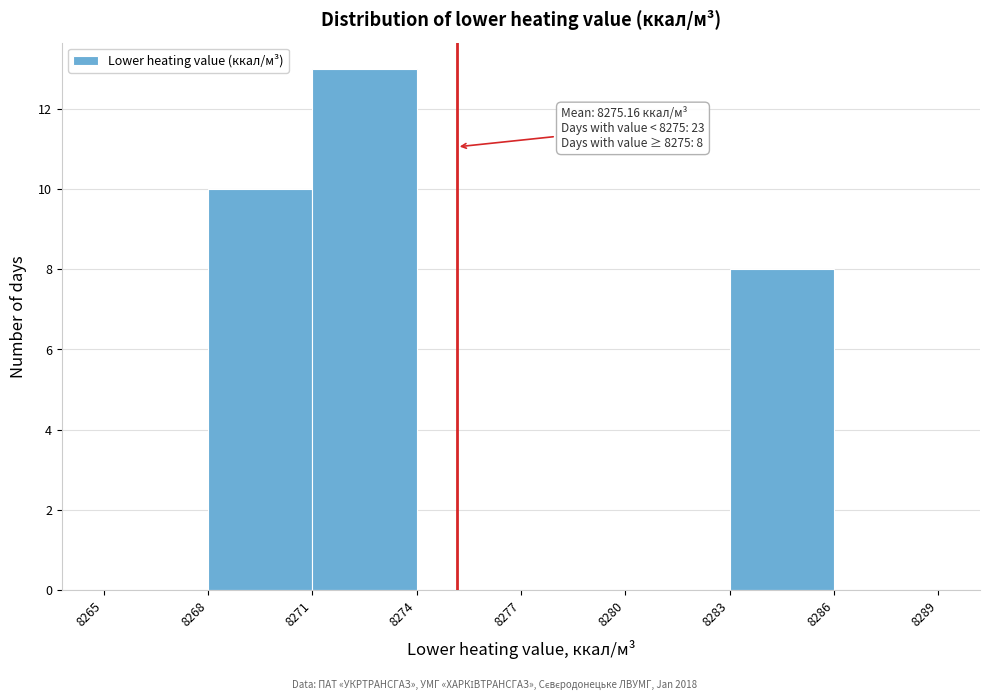

Which range on the x-axis has the tallest bar?

8271 to 8274